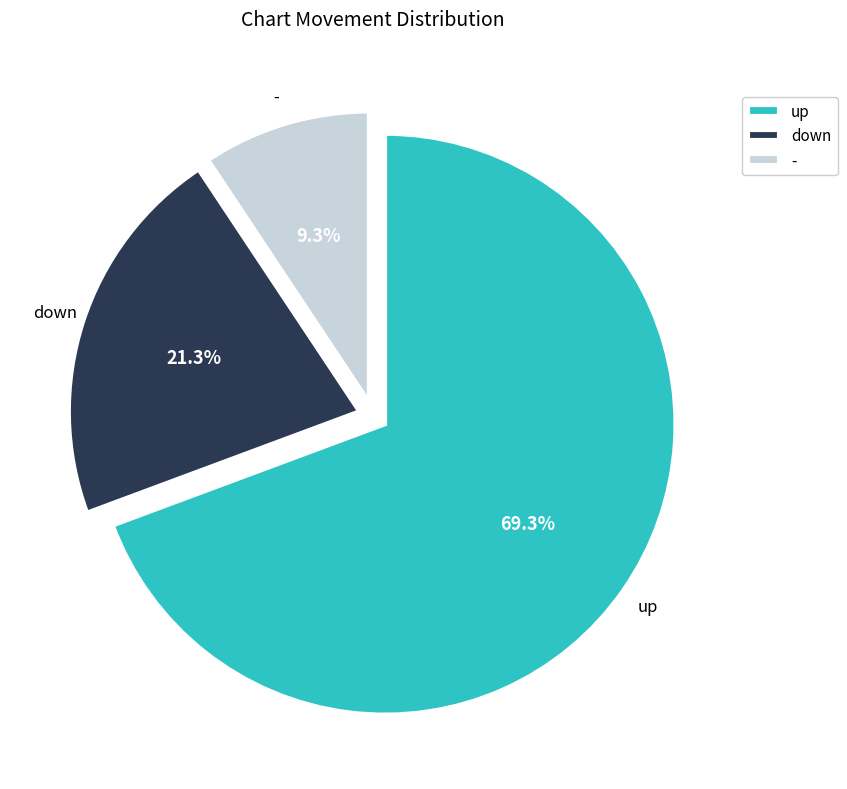

Do - and down together represent more than half of the pie?

No